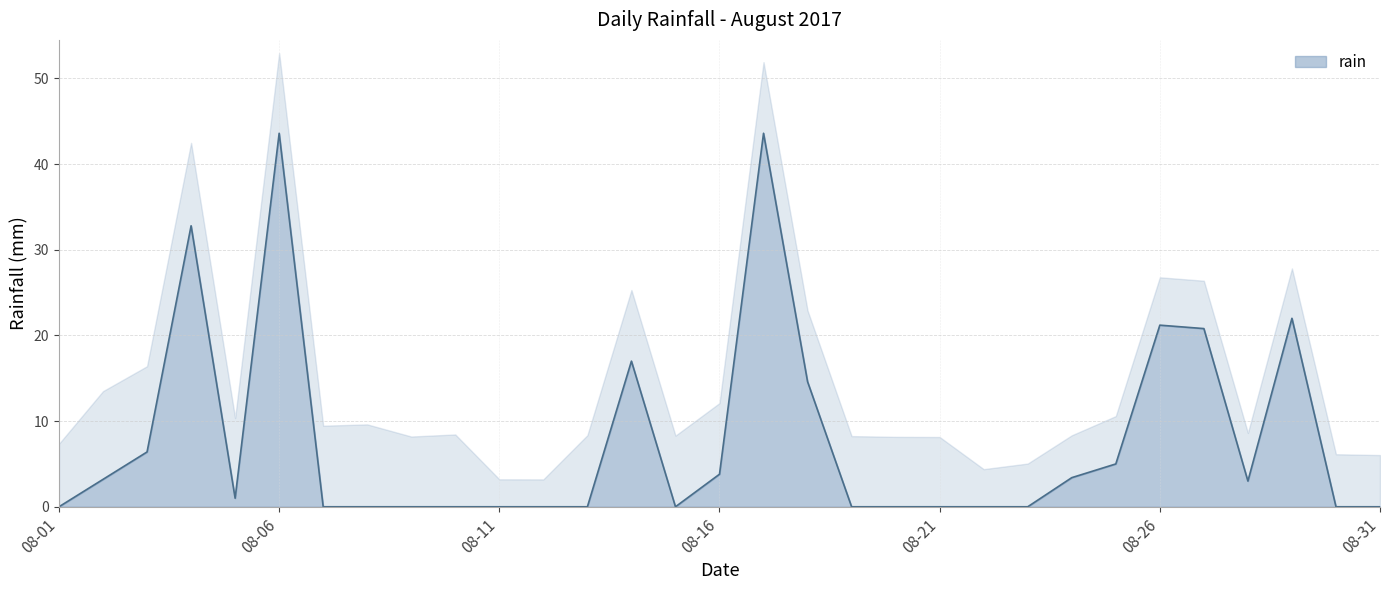

Is it true that rain equals 0.0 at 08-11?

True